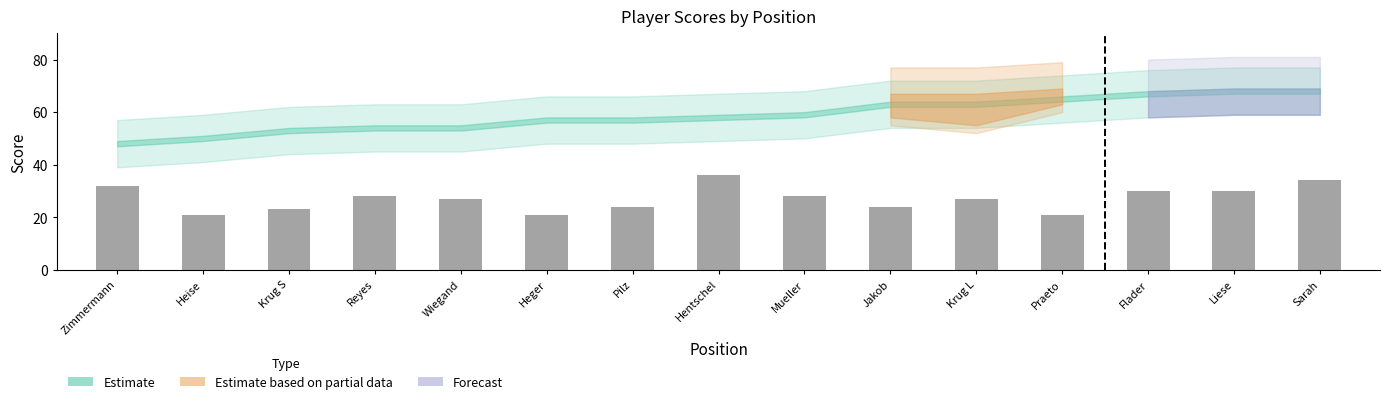

What is the minimum value shown in the chart?

21